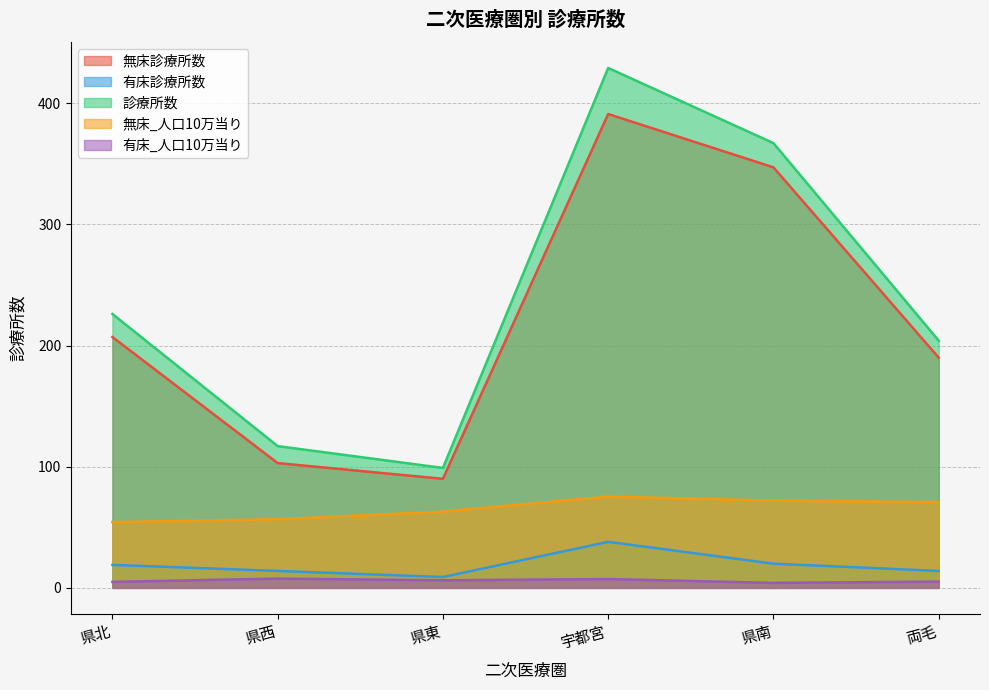

True or false: 無床診療所数 and 有床診療所数 intersect in this chart.

False